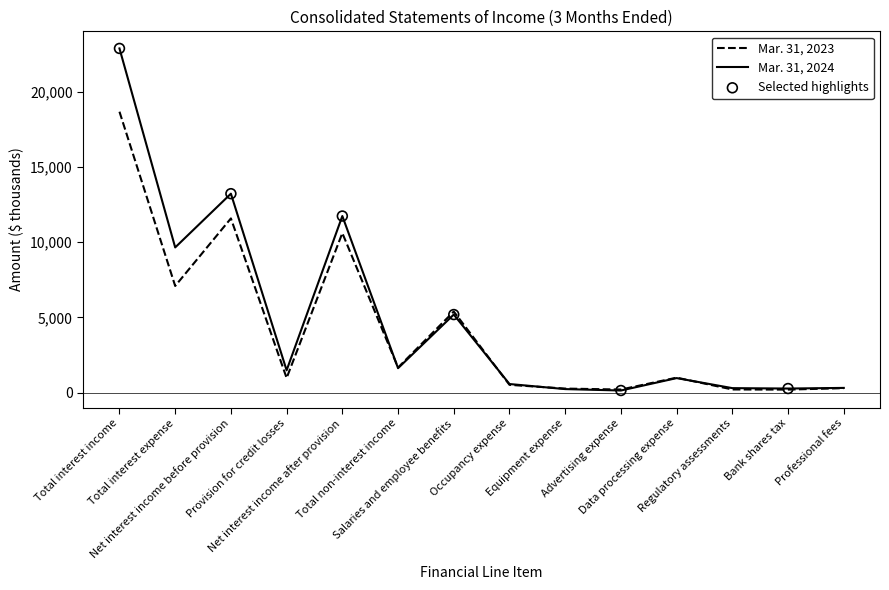

At which category is the sum across all series the highest?

Total interest income